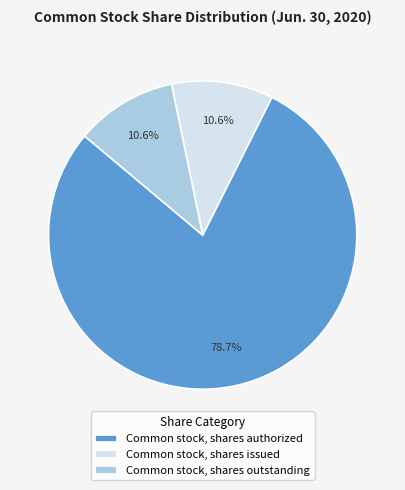

What is the ratio of the value at Common stock, shares outstanding to the value at Common stock, shares issued?

1.0